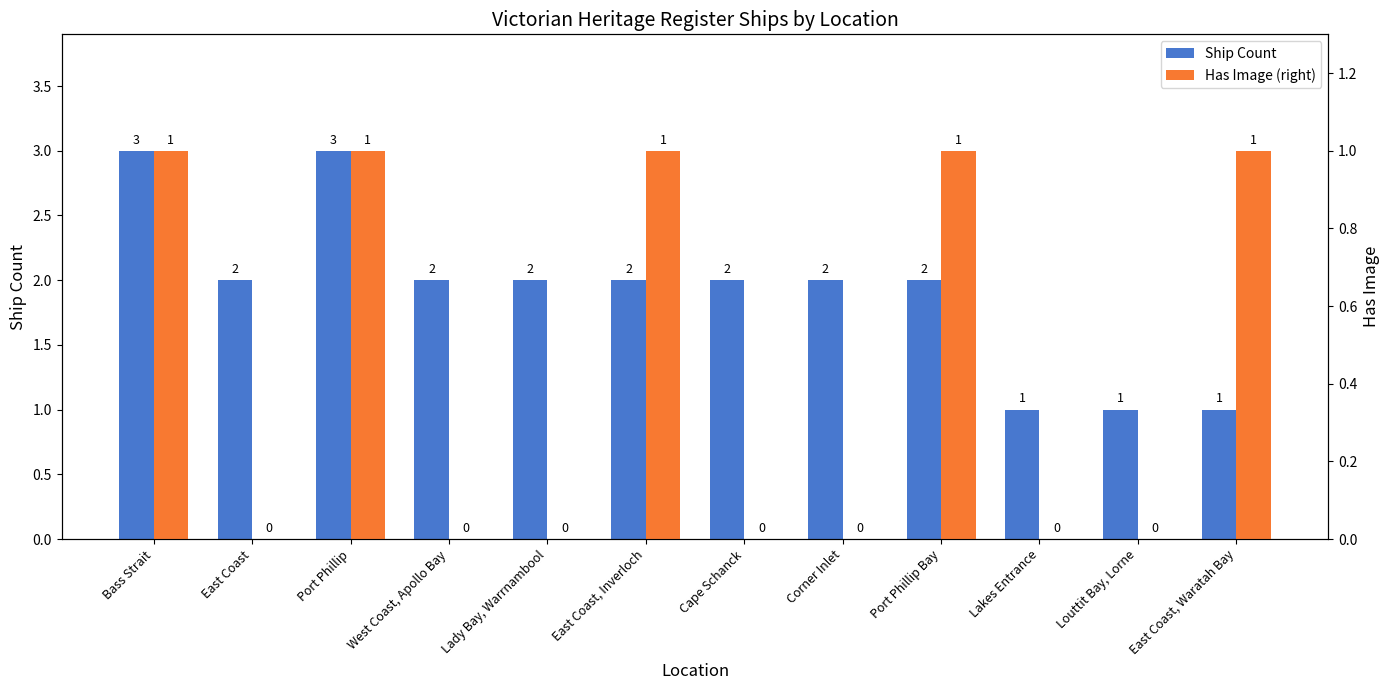

Reading left to right, list all the values displayed in this chart.

Ship Count: 3	2	3	2	2	2	2	2	2	1	1	1
Has Image (right): 1	0	1	0	0	1	0	0	1	0	0	1